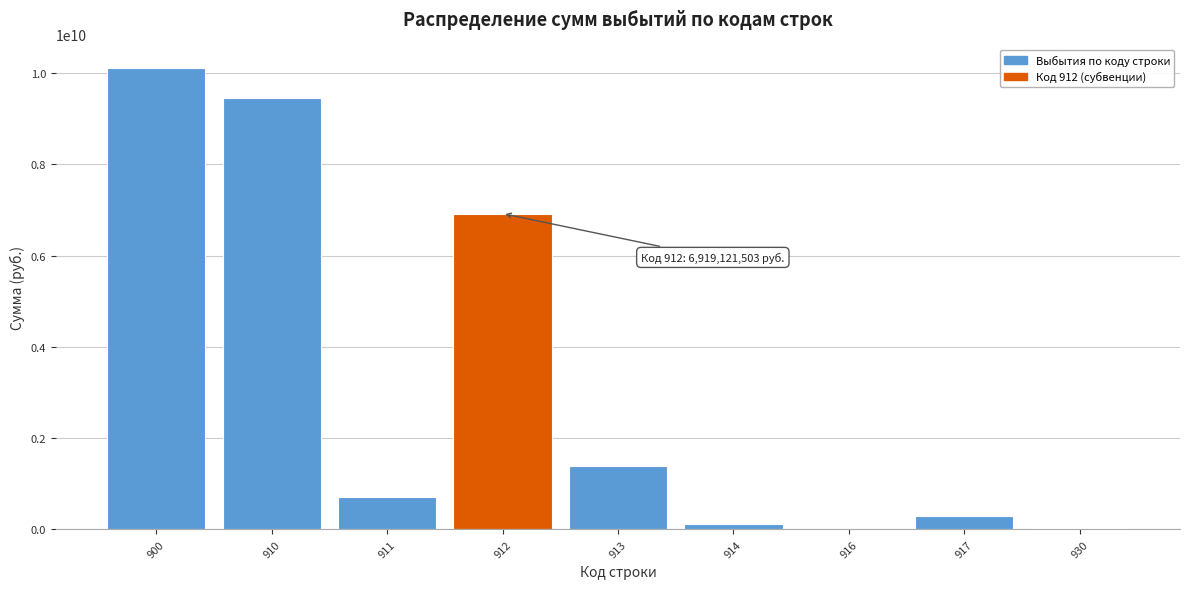

What is the change in value from 900 to 913?

-8728056553.6